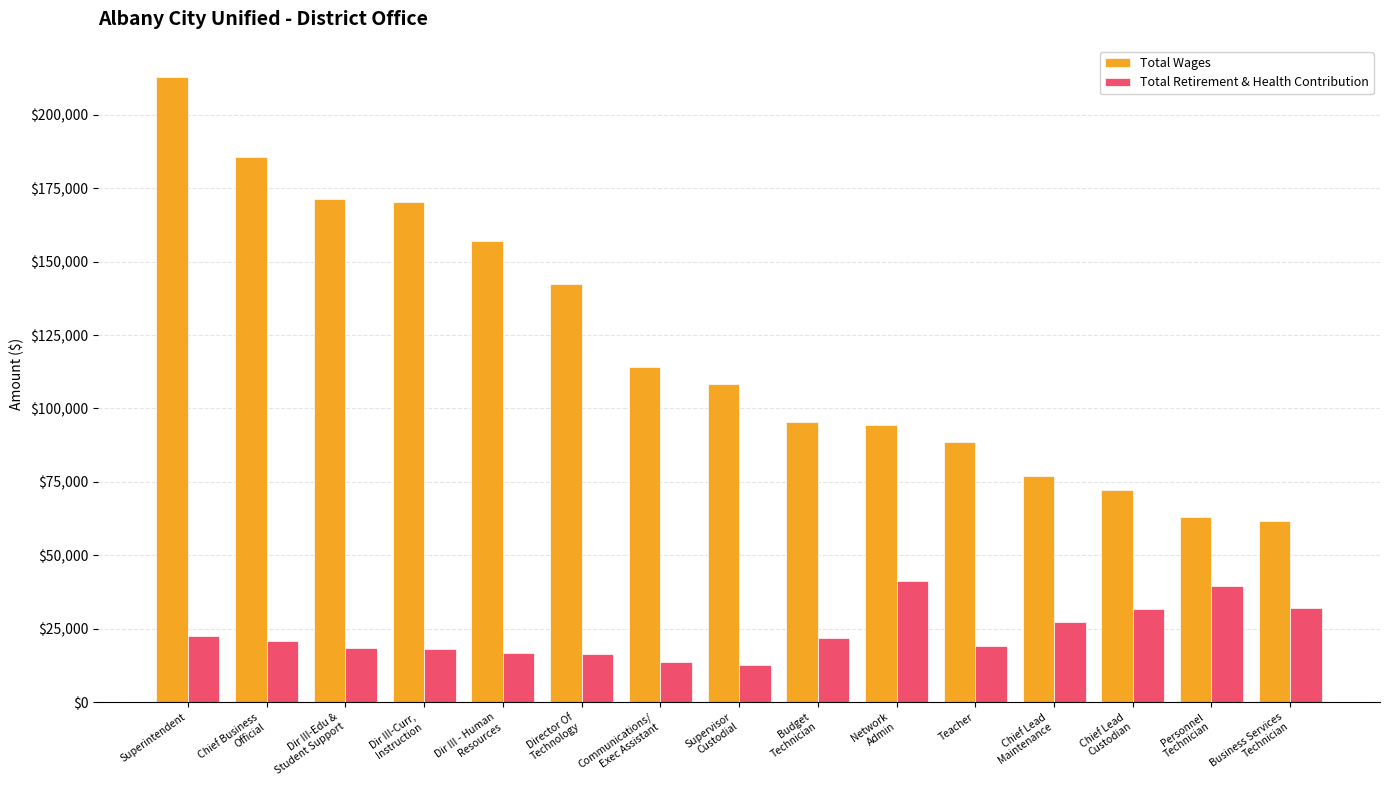

At how many categories does at least one series exceed 86388?

11